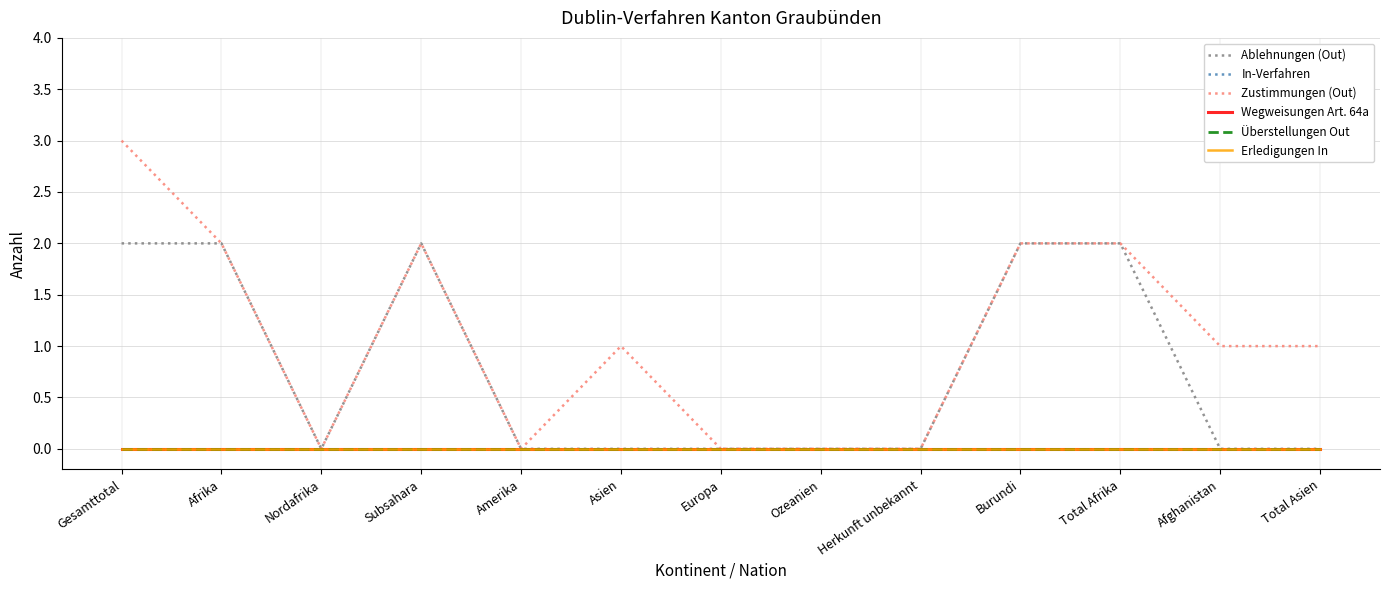

True or false: Überstellungen Out has a value of 0 at Herkunft unbekannt.

True